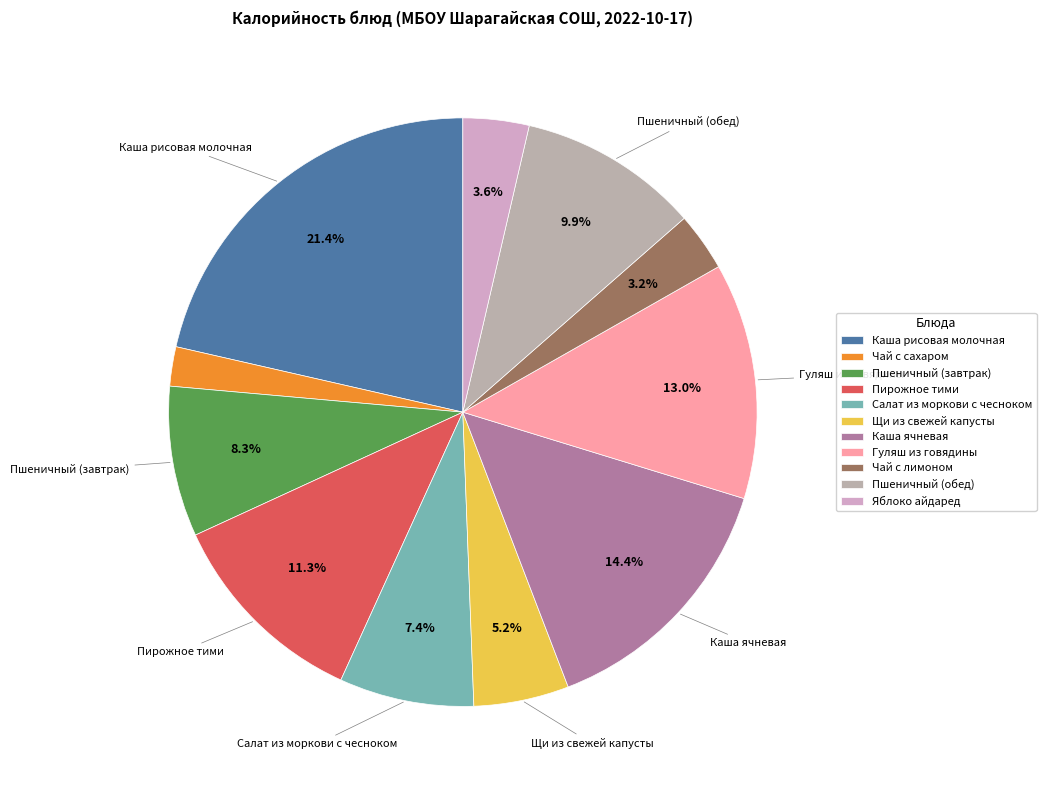

Which slice is the smallest?

Чай с сахаром